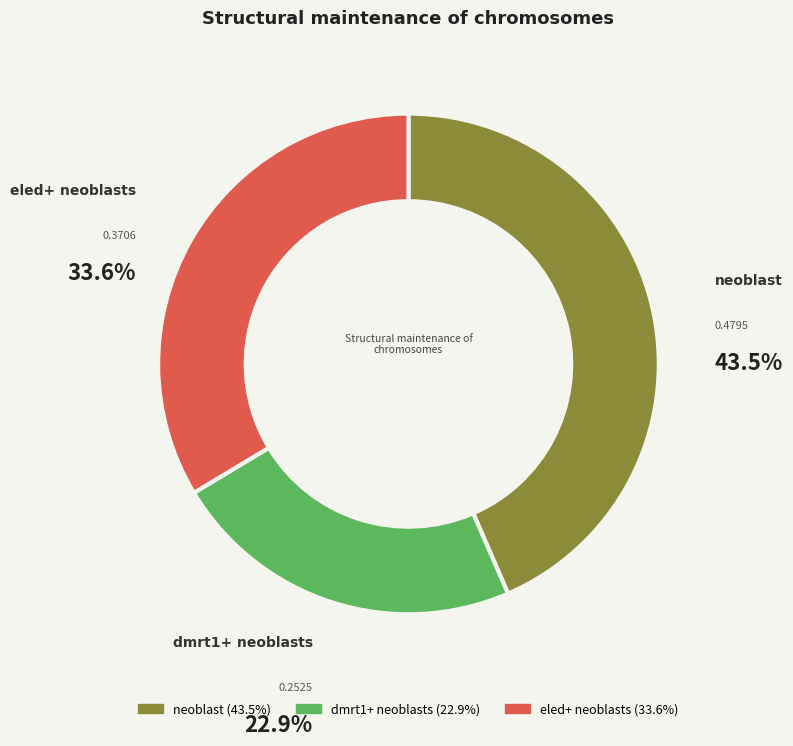

The neoblast slice represents 54% of the pie. True or false?

False